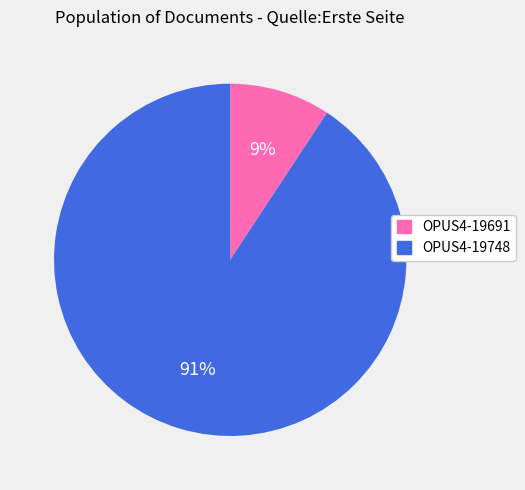

Combined, do OPUS4-19691 and OPUS4-19748 account for over 50%?

Yes